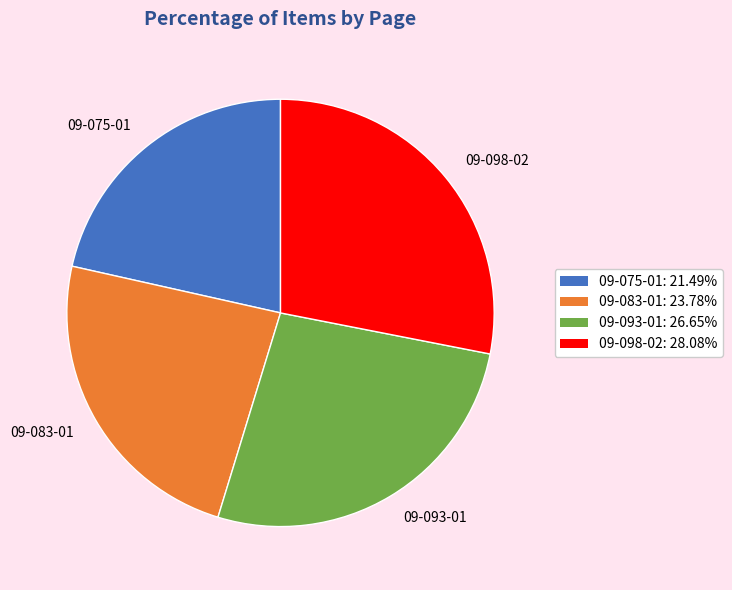

Is there a majority slice in this chart?

No